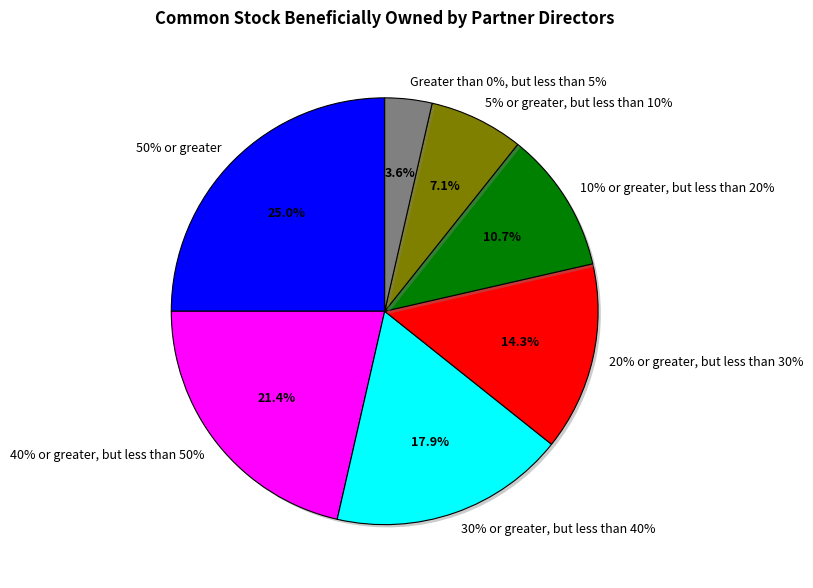

Count the number of slices in the pie.

7